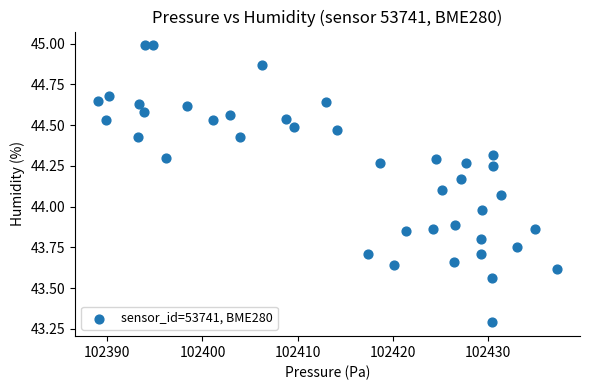

What is the range of X values (max minus min)?

48.2